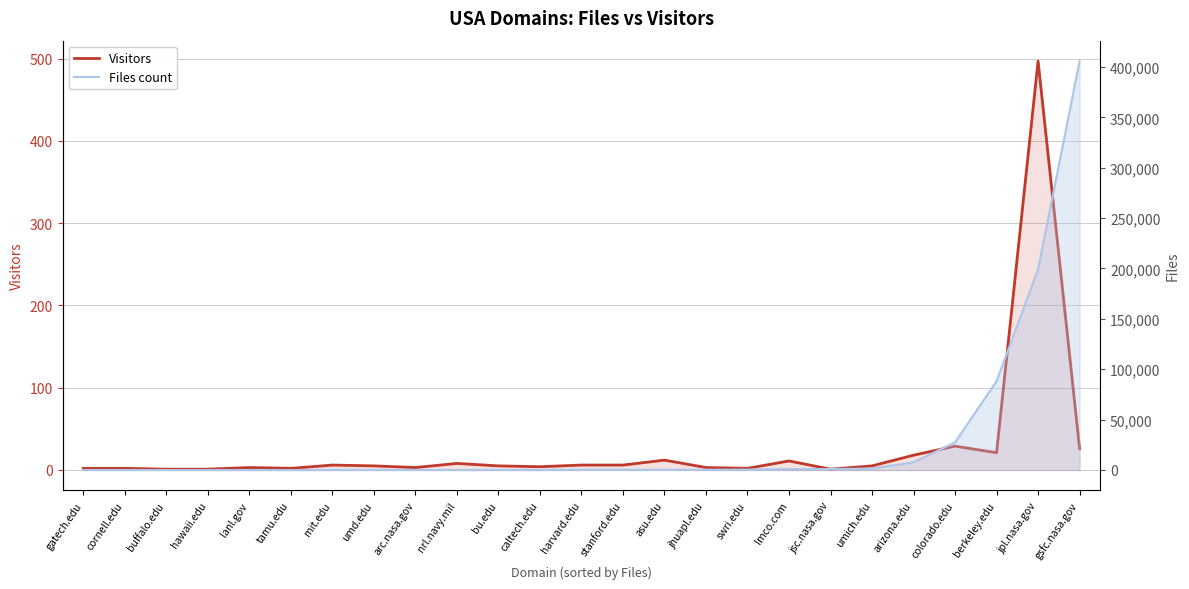

True or false: Visitors has more than 0 points higher than both neighbors.

True